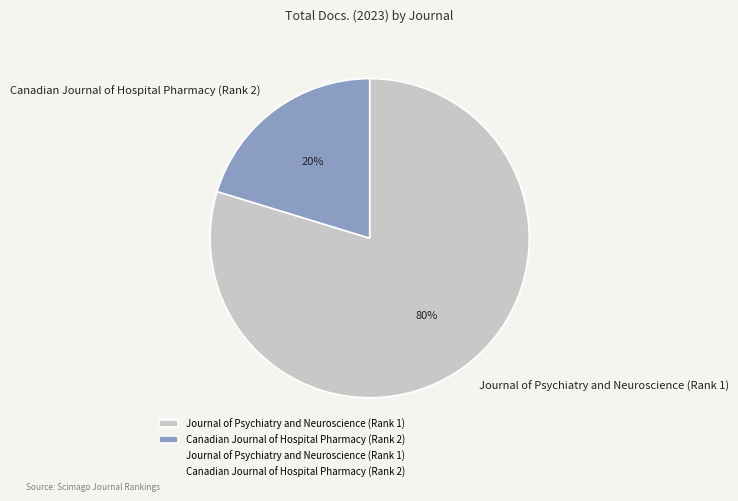

What is the smallest slice in the pie chart?

Canadian Journal of Hospital Pharmacy (Rank 2)